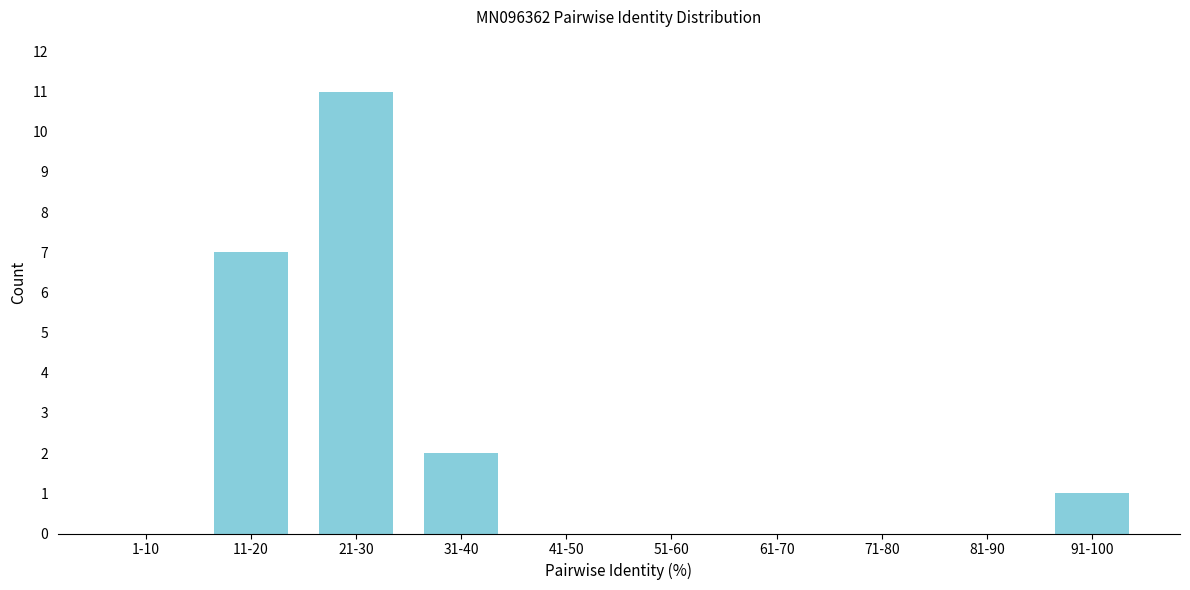

Reading left to right, transcribe all the data shown in this chart.

1-10=0	11-20=7	21-30=11	31-40=2	41-50=0	51-60=0	61-70=0	71-80=0	81-90=0	91-100=1